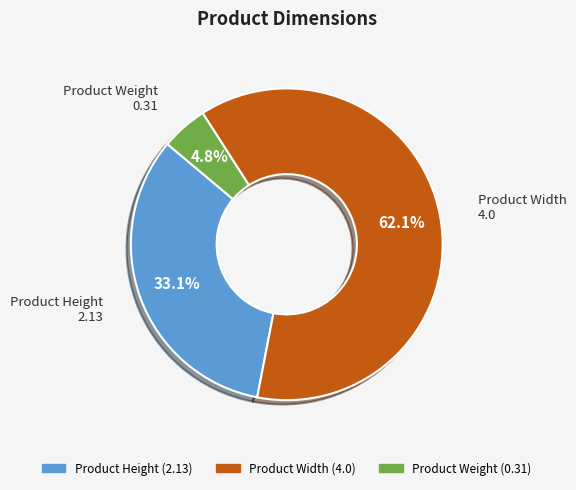

What percentage is the Product Weight slice, to the nearest percent?

5%